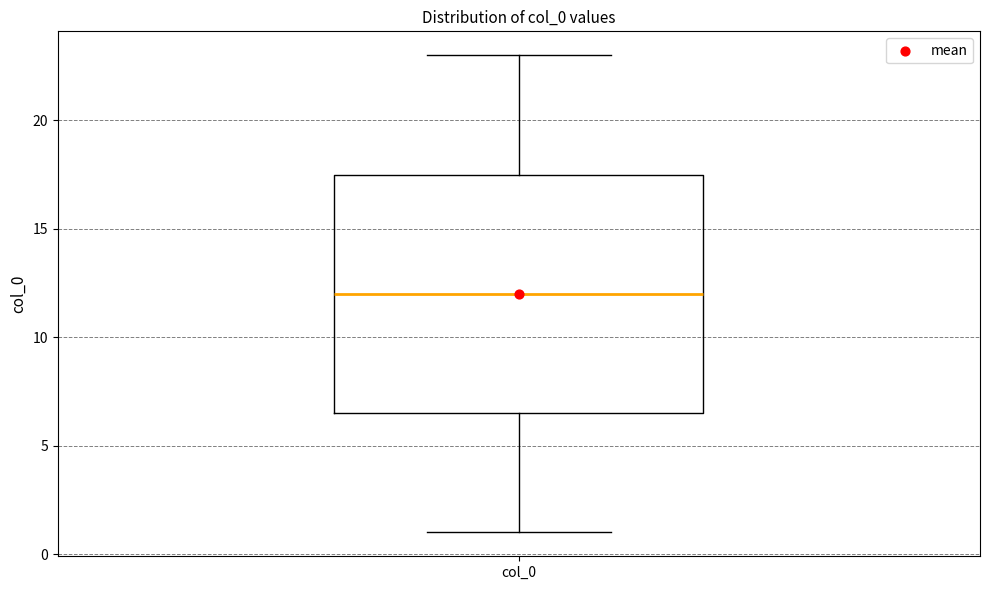

Read this box plot against the y-axis: the position of the median line, the range covered by the box, and the ends of both whiskers. The values are not printed on the chart, so give them approximately, as read against the axis.

median 12.0, box 6.5 to 17.5, whiskers 1.0 to 23.0